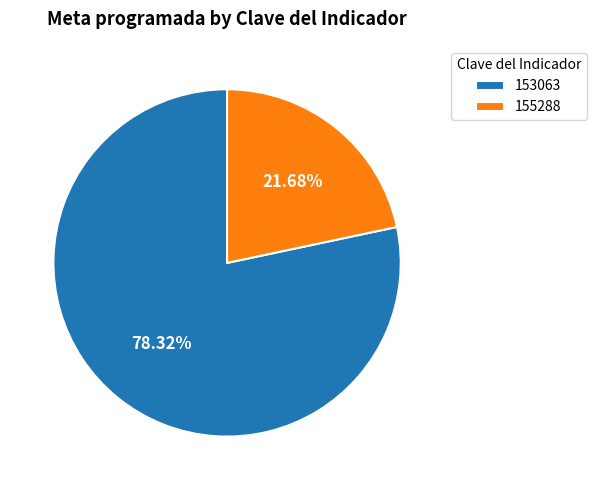

Does 153063 account for over 50% of the chart?

Yes